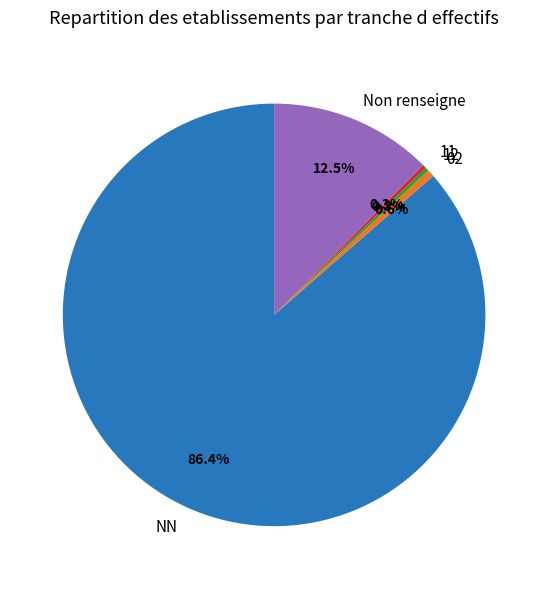

How much of the chart is everything except Non renseigne?

87.5%